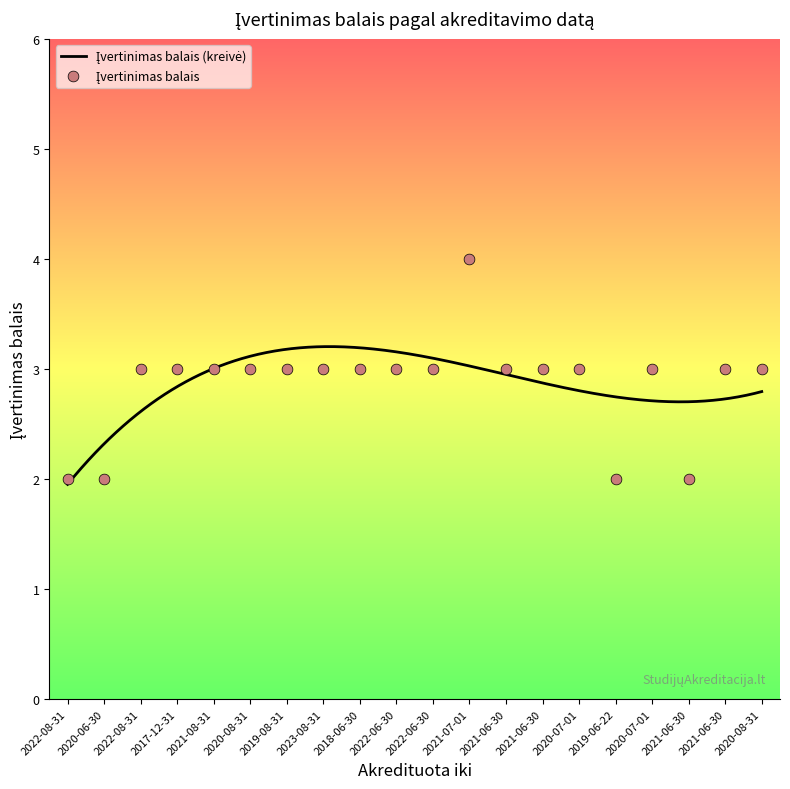

Approximately how many times larger is the value at 2020-07-01 compared to 2019-08-31?

1.0